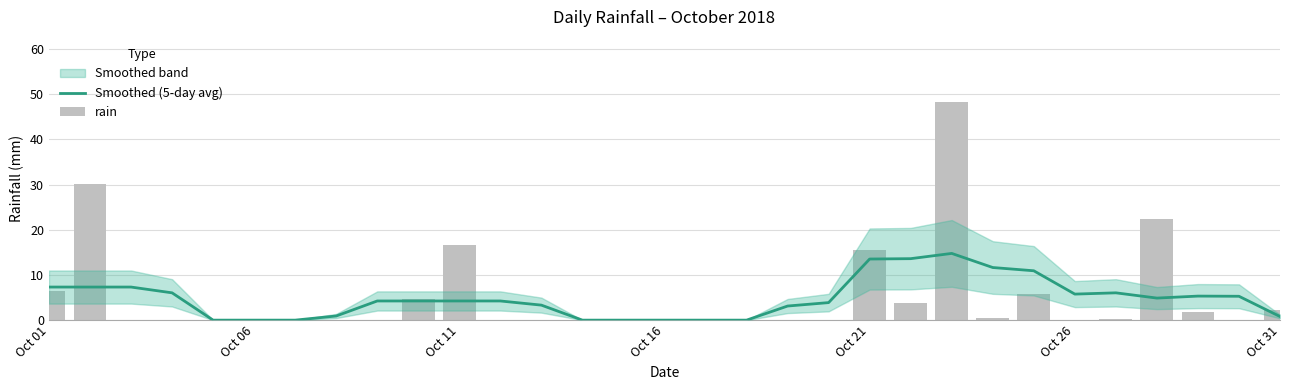

The value of Smoothed (5-day avg) at Oct 16 is -7.7. True or false?

False